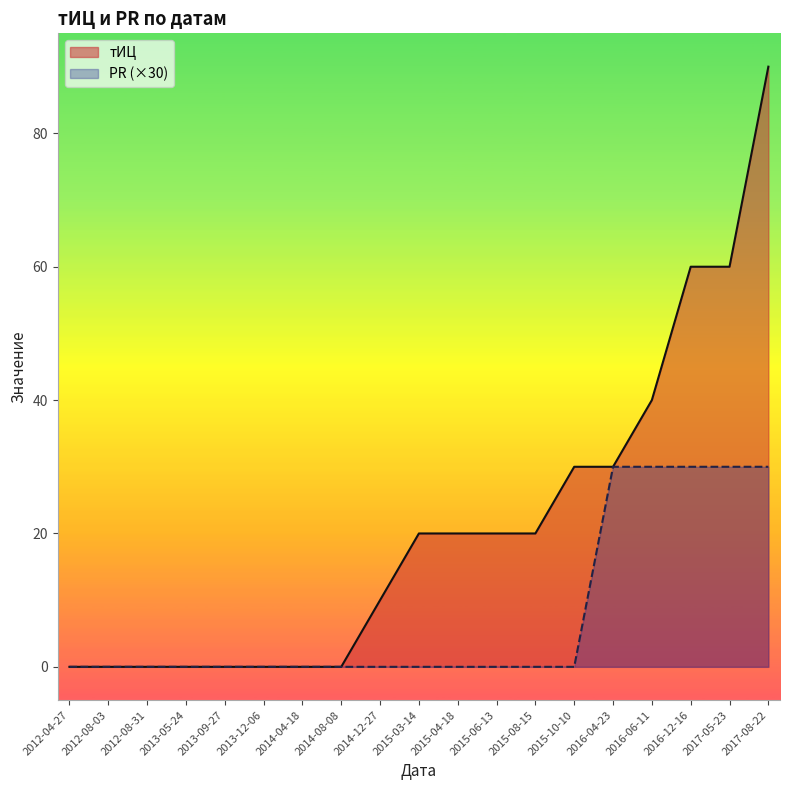

What is the difference between the maximum and second lowest values in the тИЦ series?

90